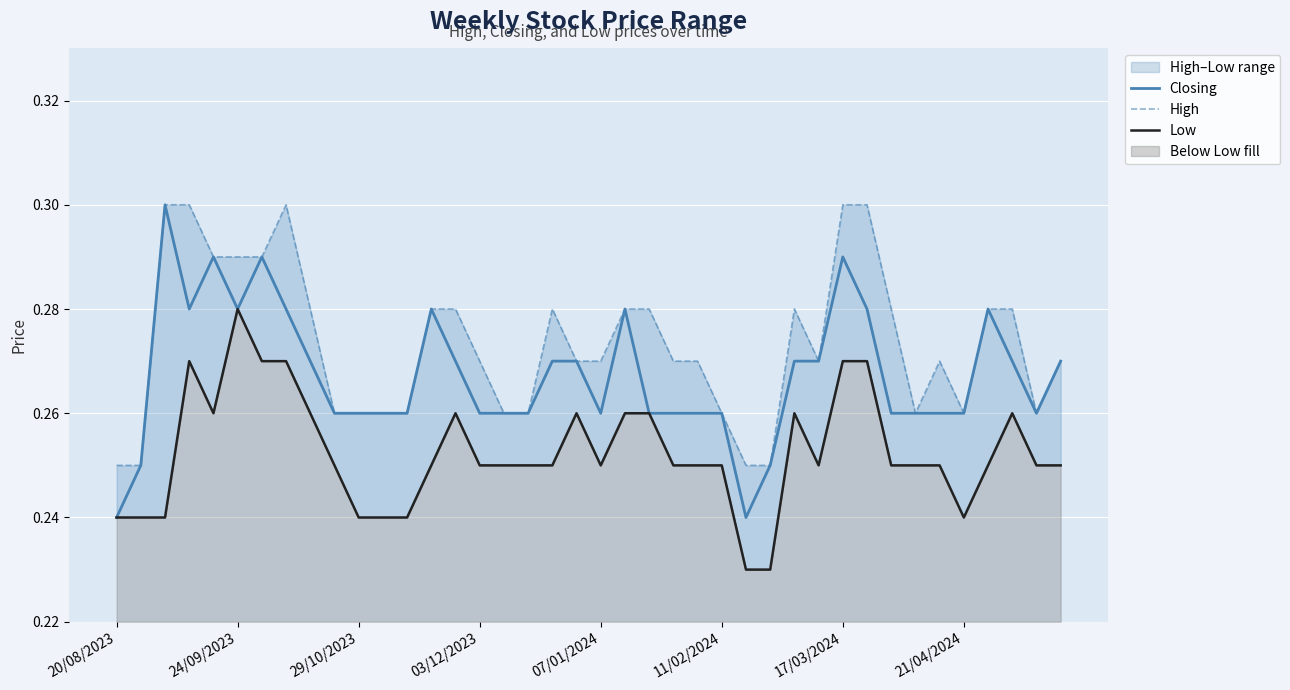

List the series in order of their peak value, highest first.

Closing, High, Low